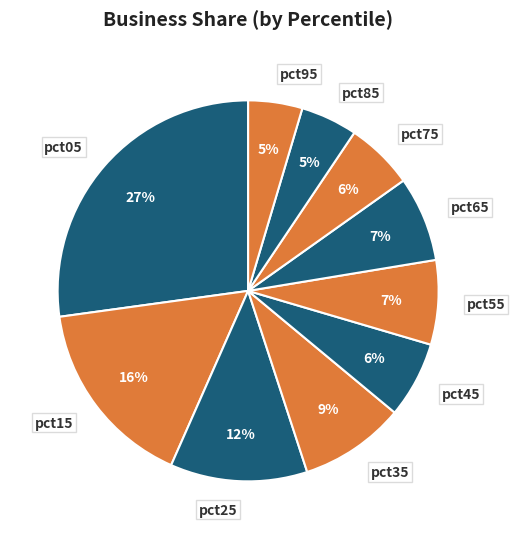

Which has a higher value, pct65 or pct05?

pct05